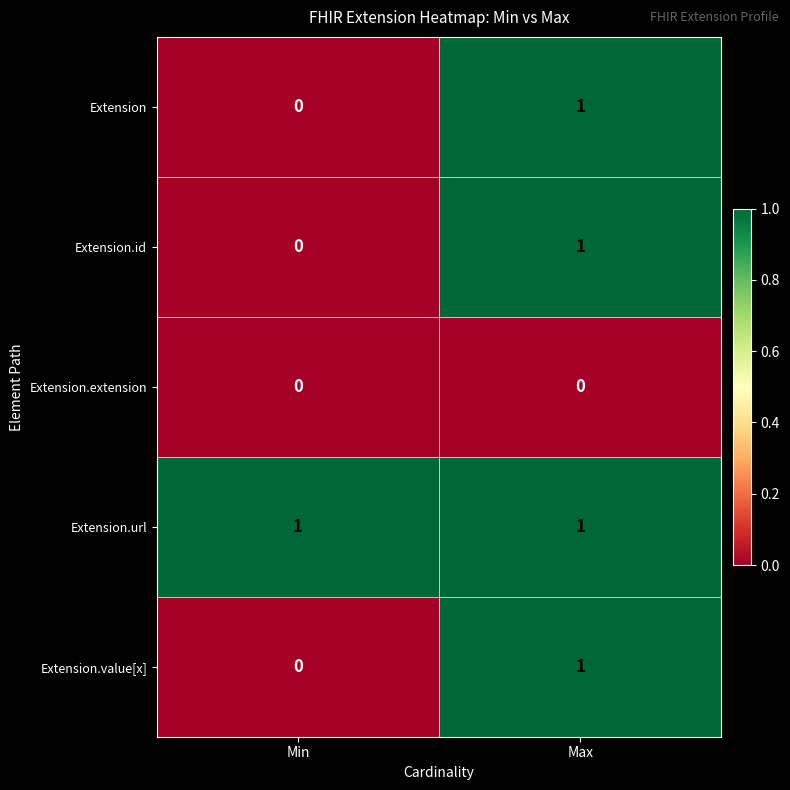

Rank the categories by Extension.id value from highest to lowest.

Max, Min